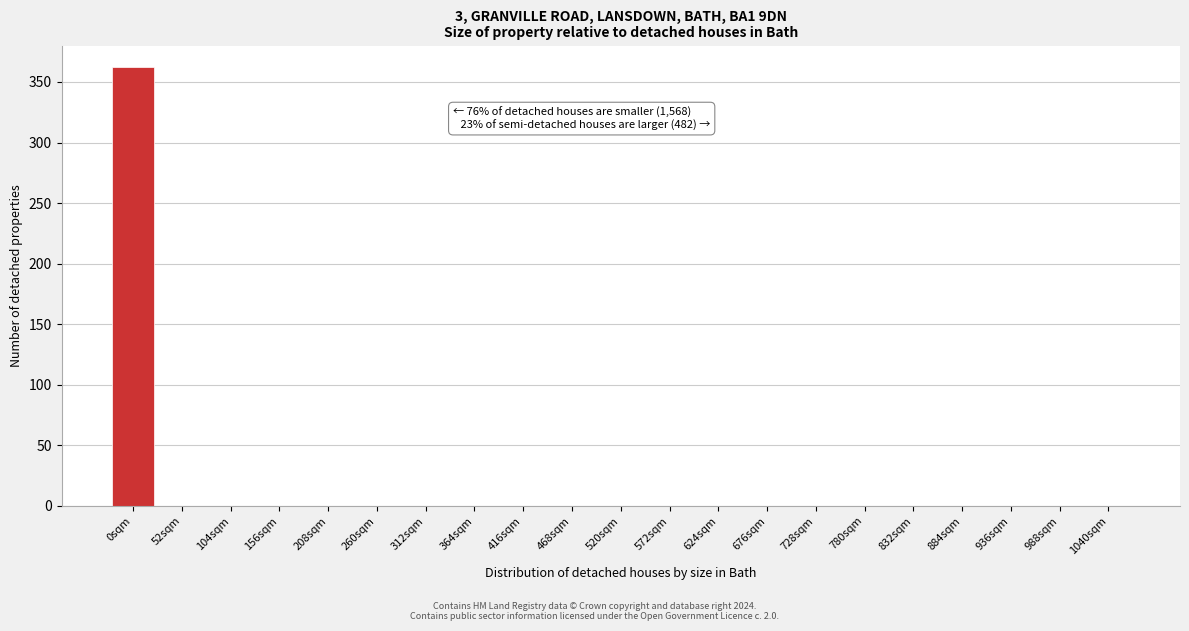

Reading right to left, list all the values displayed in this chart.

1040sqm=0	988sqm=0	936sqm=0	884sqm=0	832sqm=0	780sqm=0	728sqm=0	676sqm=0	624sqm=0	572sqm=0	520sqm=0	468sqm=0	416sqm=0	364sqm=0	312sqm=0	260sqm=0	208sqm=0	156sqm=0	104sqm=0	52sqm=0	0sqm=362